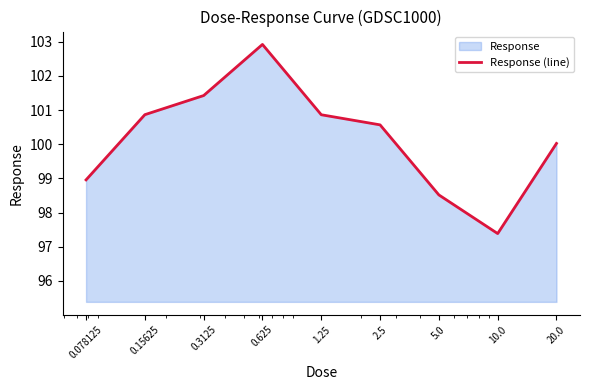

Does the chart have visible grid lines?

No